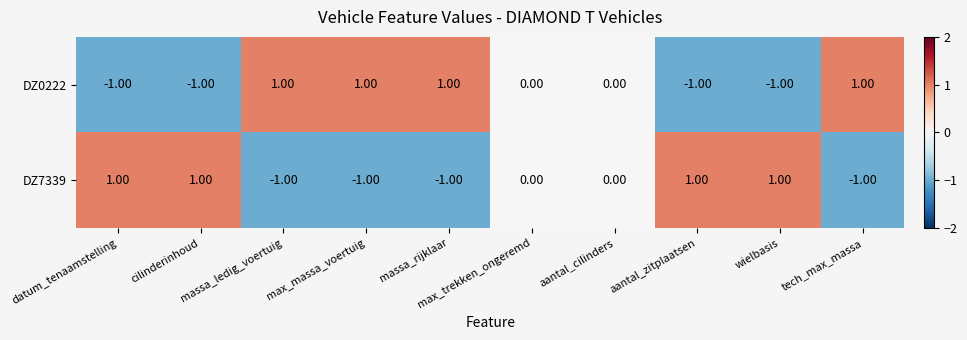

At how many categories does at least one series exceed 0?

8